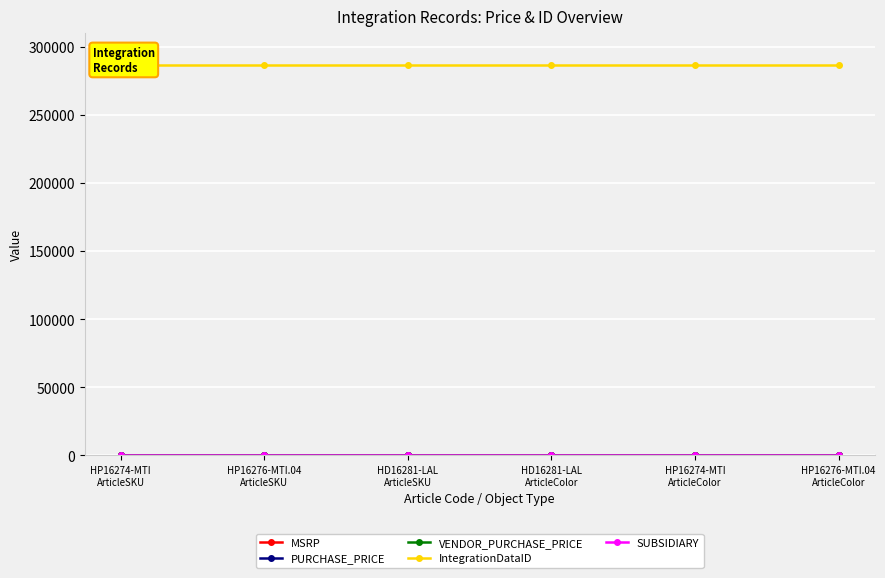

Between HD16281-LAL
ArticleColor and HP16276-MTI.04
ArticleSKU, which is larger?

HD16281-LAL
ArticleColor